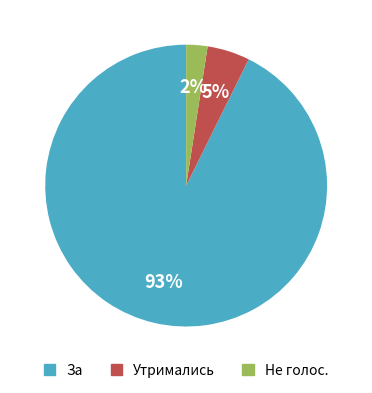

To the nearest percent, what is the combined percentage of Не голос. and За?

95%